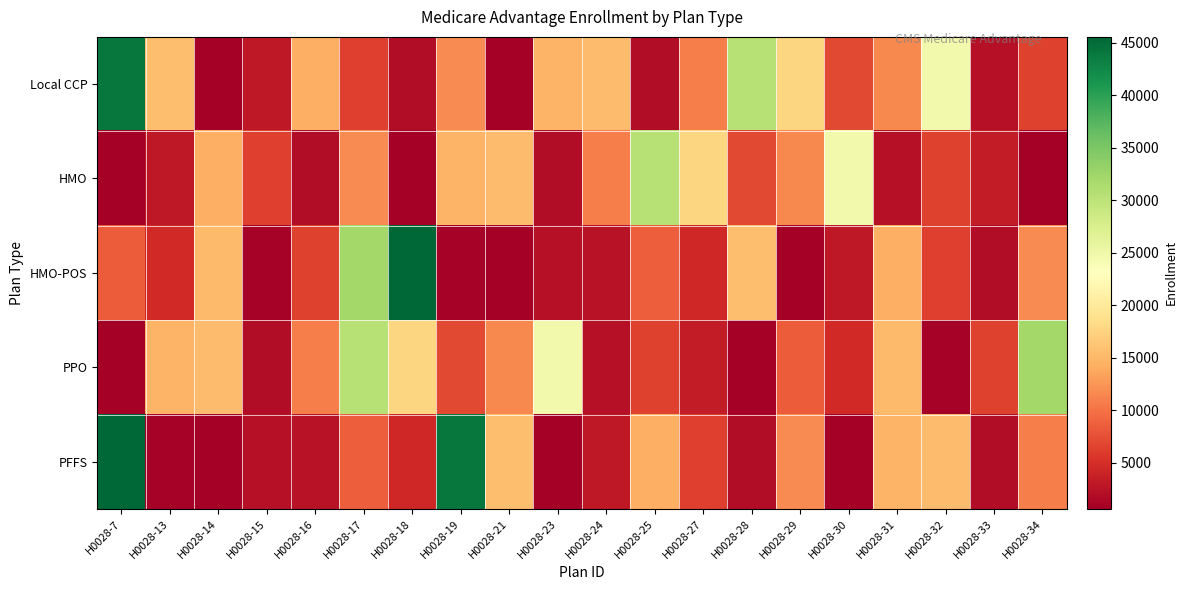

At which category is the sum across all series the highest?

H0028-7